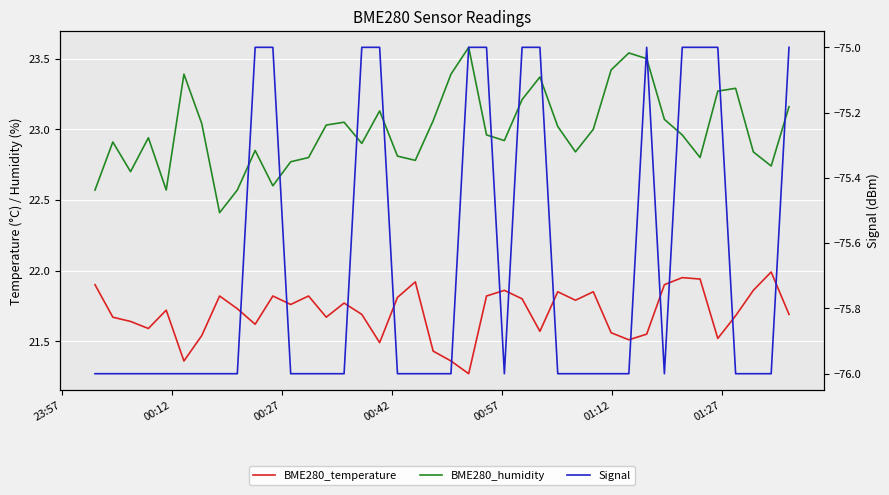

What are all the series names shown in the legend?

BME280_temperature, BME280_humidity, Signal